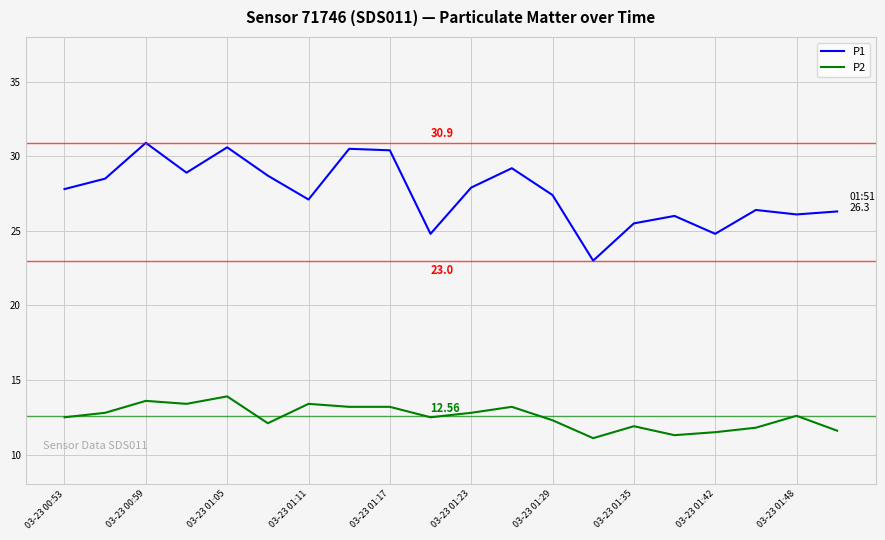

What is the difference between the maximum and minimum values in the P2 series?

2.8